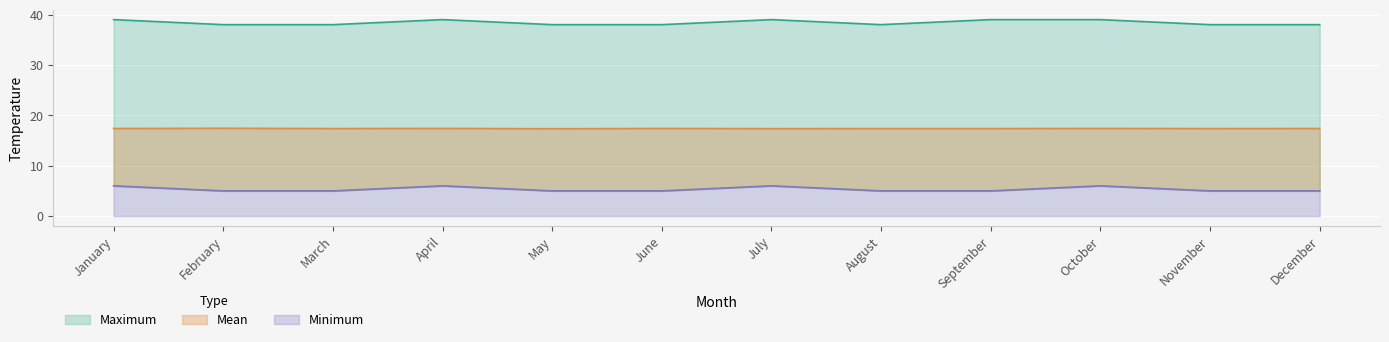

The value of Mean at January is 7.6. True or false?

False